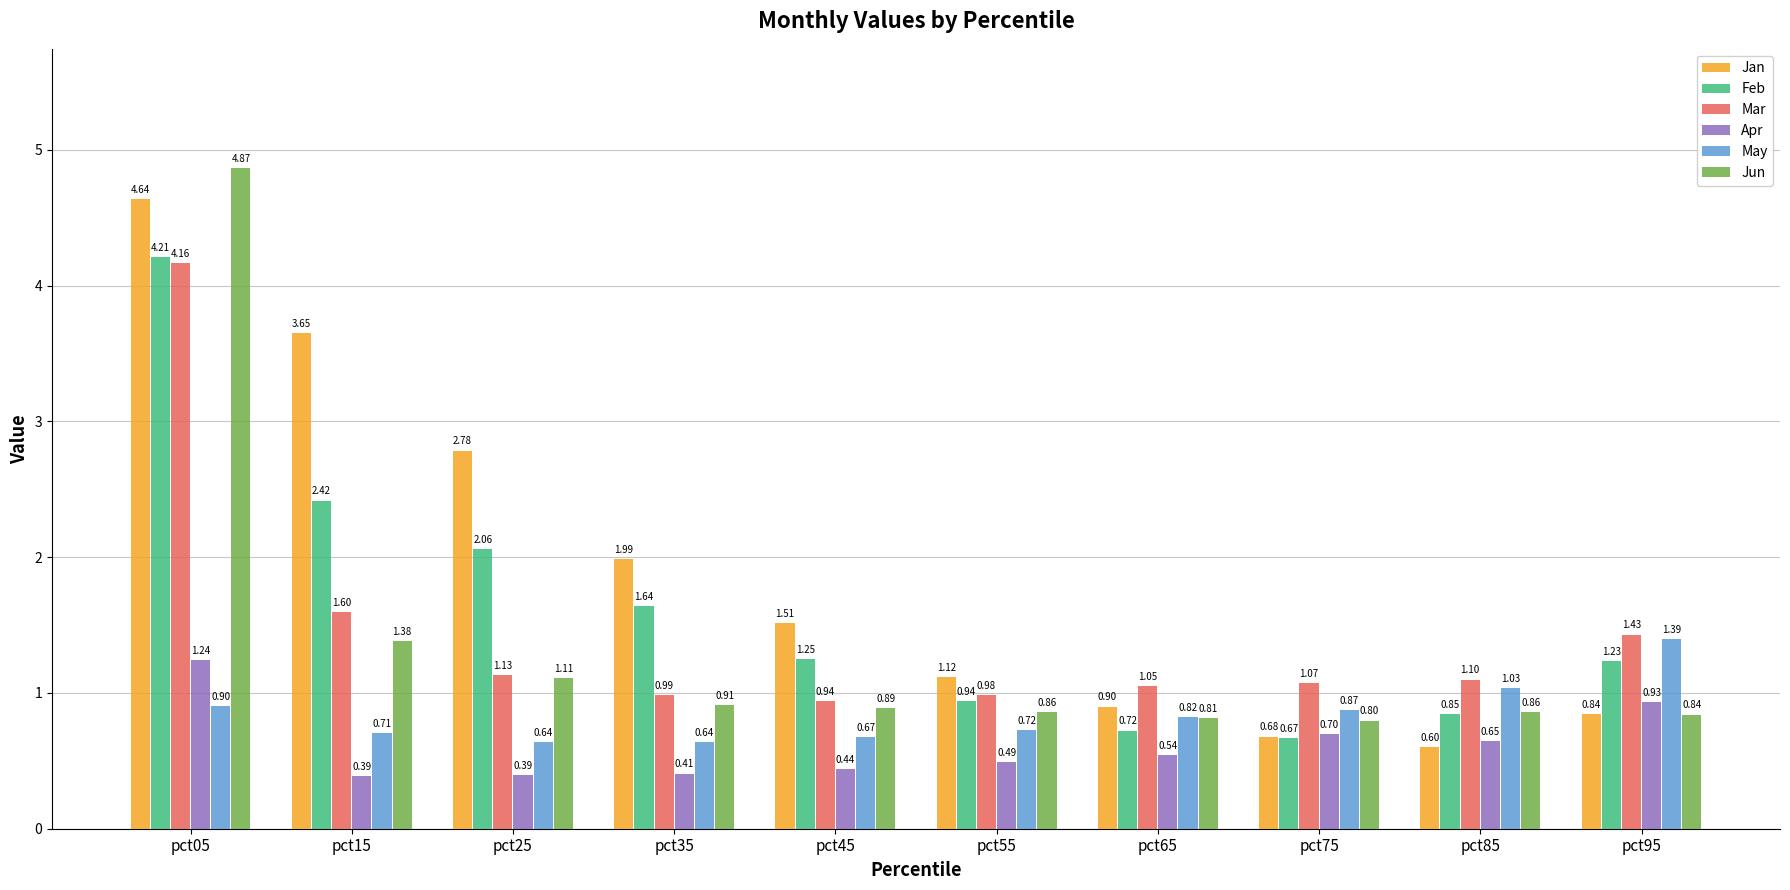

The value of May at pct15 is 0.9. True or false?

False